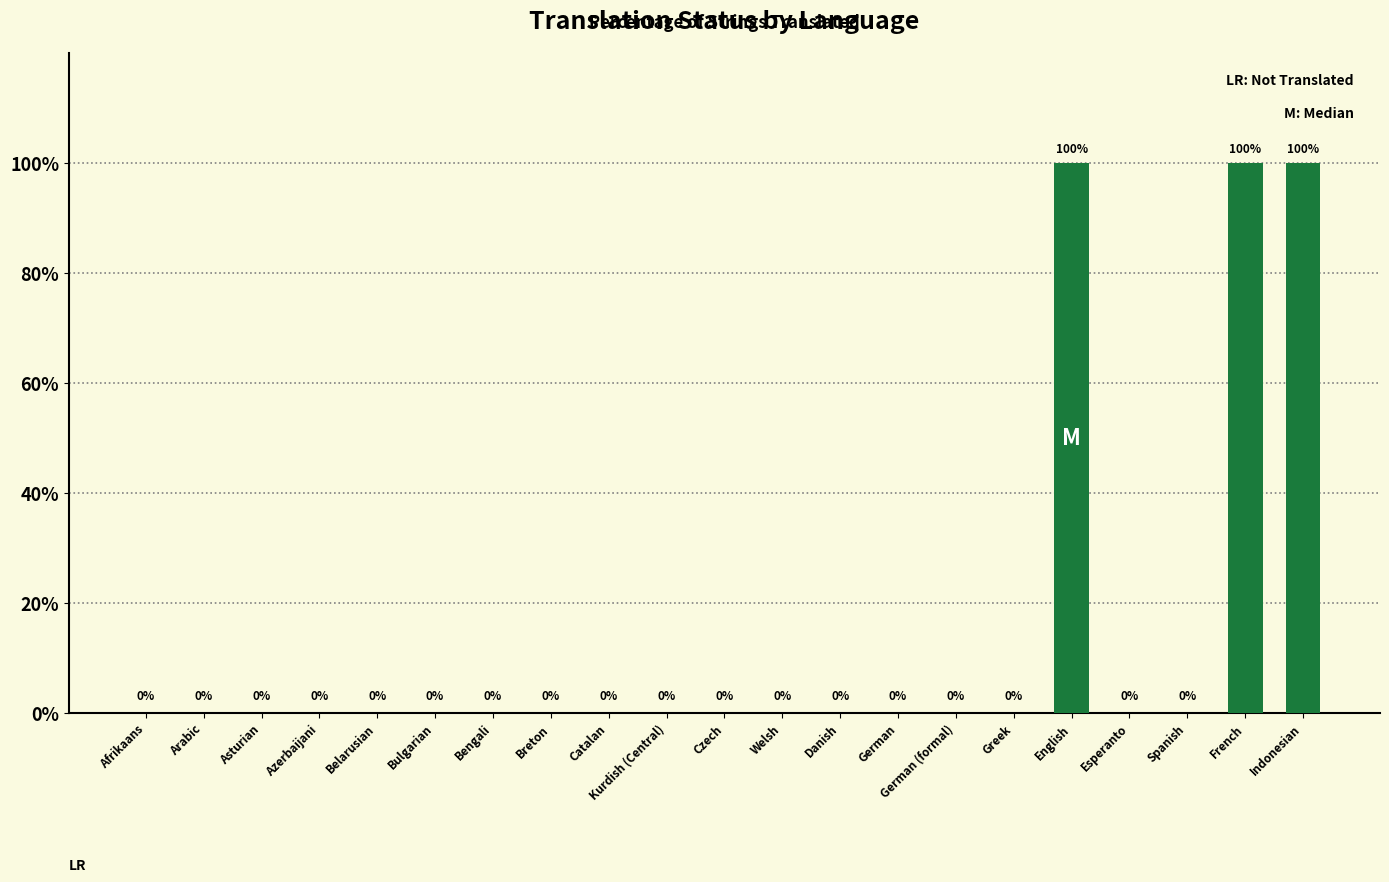

What is the maximum value shown in the chart?

100